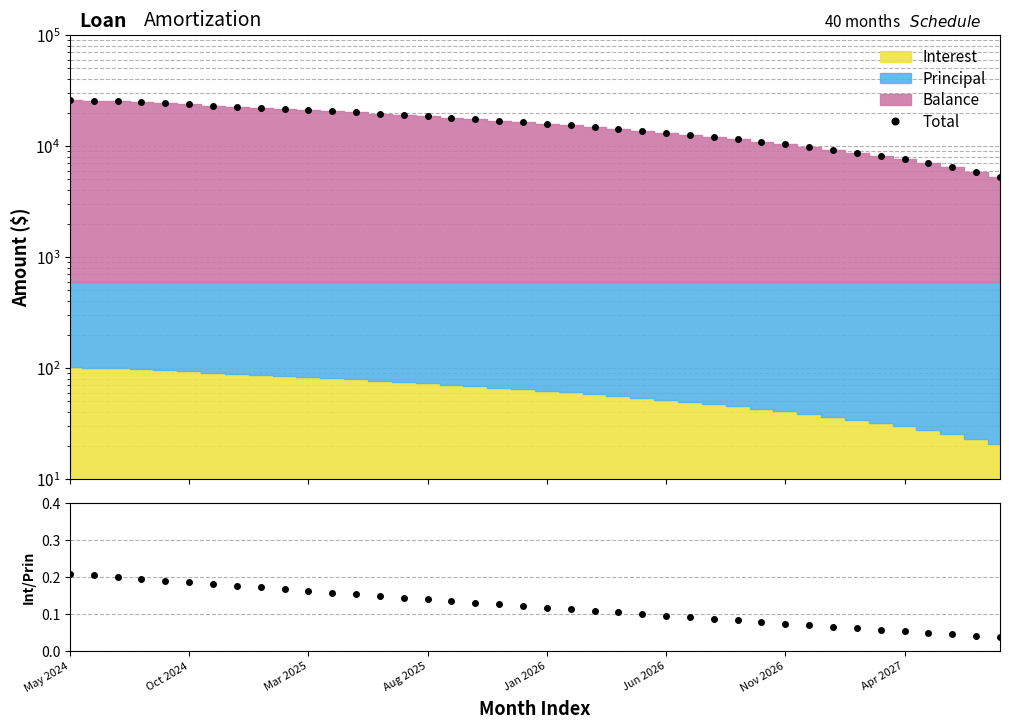

Is the value of Total at 20 greater than the value of Interest/Principal at 22?

Yes